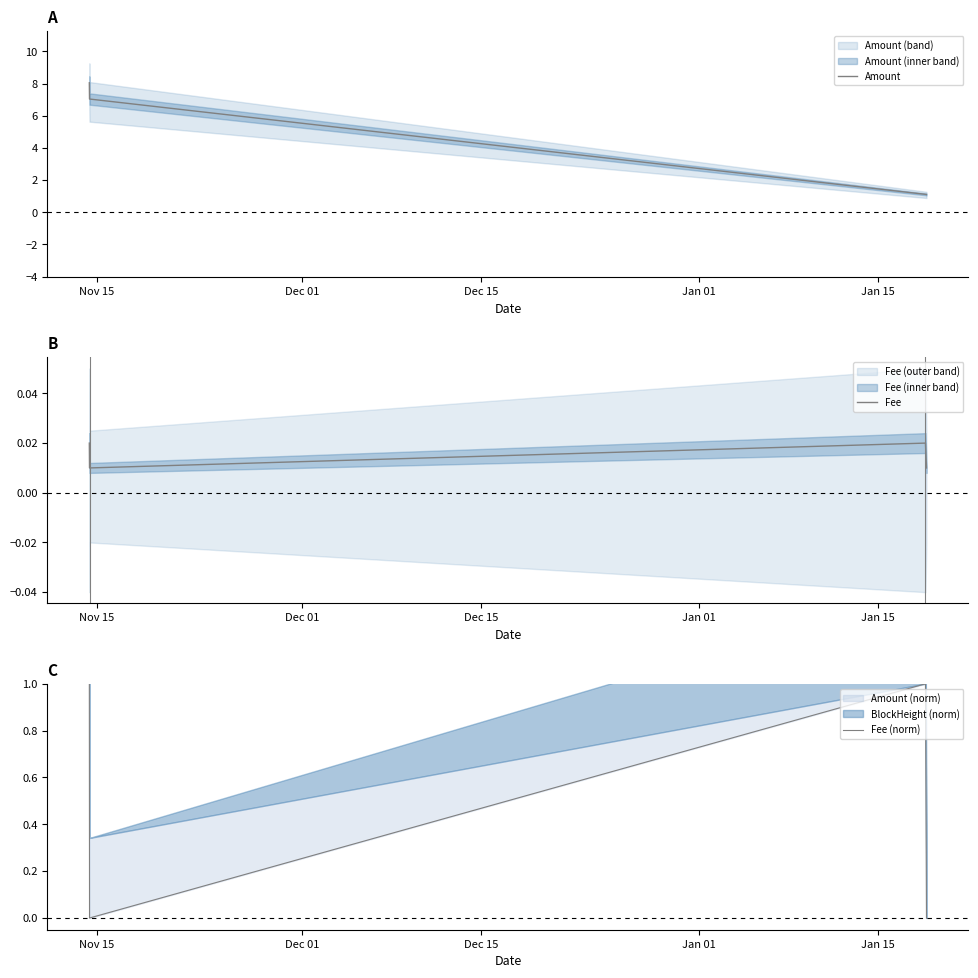

What is the highest value of the Amount series?

8.0